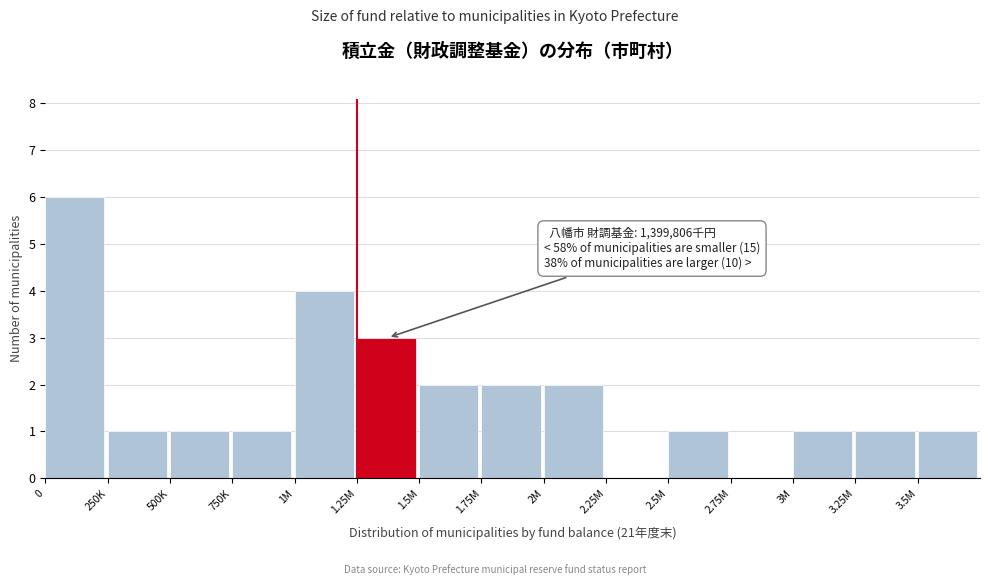

Reading left to right, transcribe all the data shown in this chart.

0=6	250K=1	500K=1	750K=1	1M=4	1.25M=3	1.5M=2	1.75M=2	2M=2	2.25M=0	2.5M=1	2.75M=0	3M=1	3.25M=1	3.5M=1